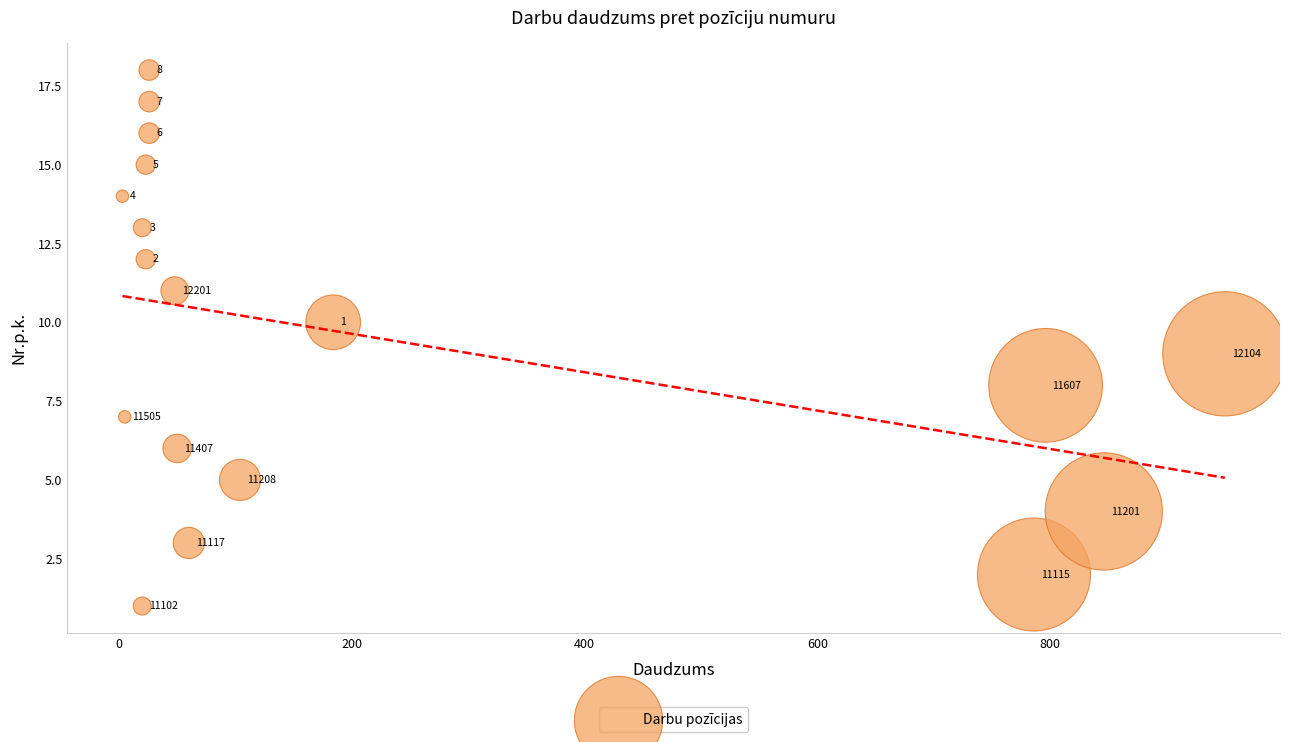

What is the range of X values (max minus min)?

947